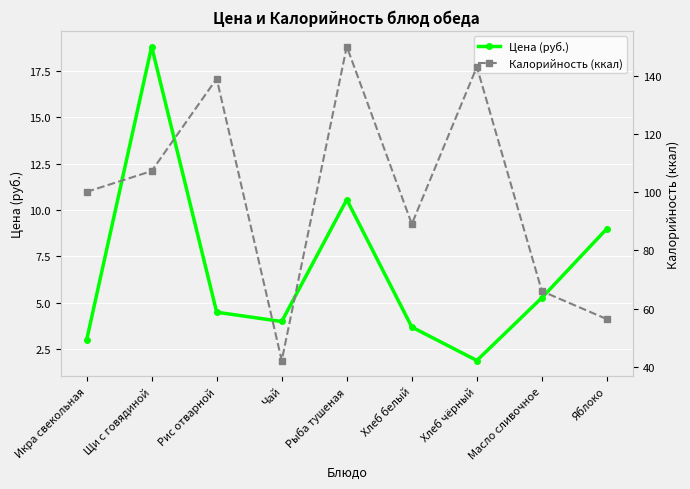

At which label does Цена (руб.) first exceed 4?

Щи с говядиной